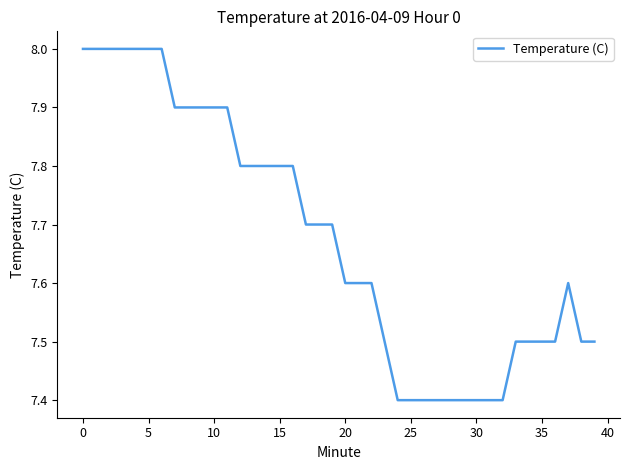

Reading left to right, extract all data points from this chart.

8.0	8.0	8.0	8.0	8.0	8.0	8.0	7.9	7.9	7.9	7.9	7.9	7.8	7.8	7.8	7.8	7.8	7.7	7.7	7.7	7.6	7.6	7.6	7.5	7.4	7.4	7.4	7.4	7.4	7.4	7.4	7.4	7.4	7.5	7.5	7.5	7.5	7.6	7.5	7.5